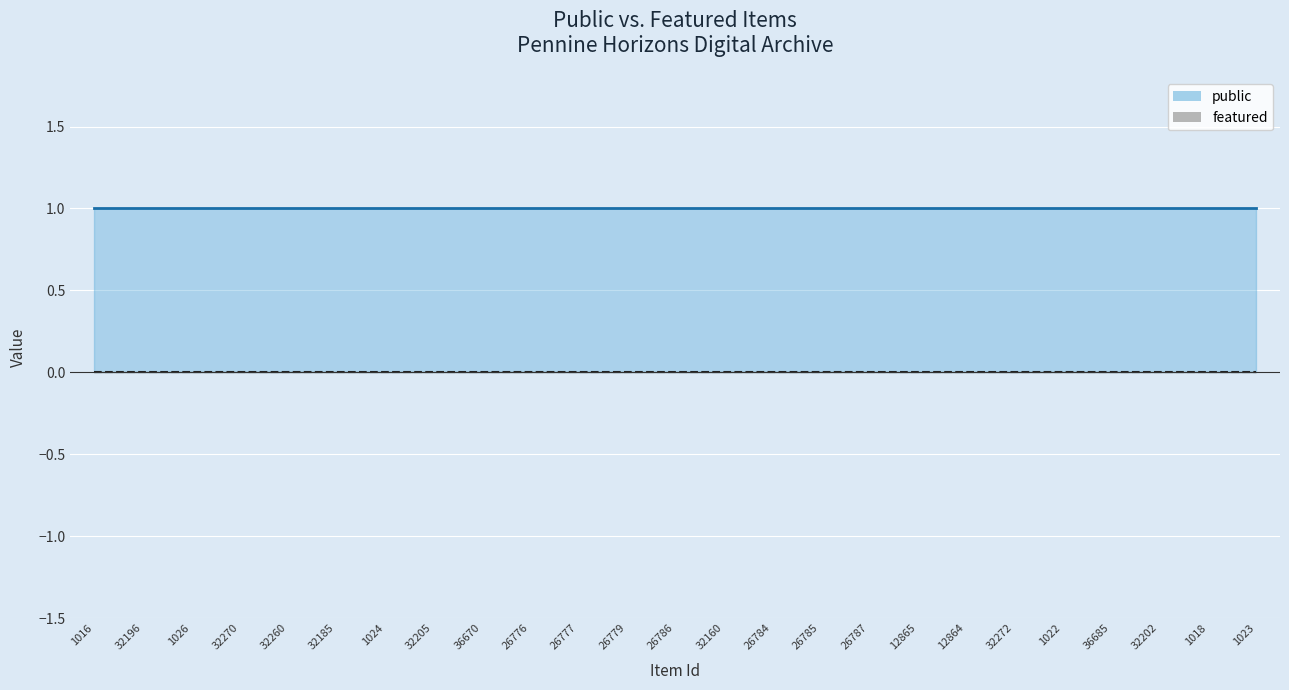

True or false: featured (line) and public (line) intersect in this chart.

False